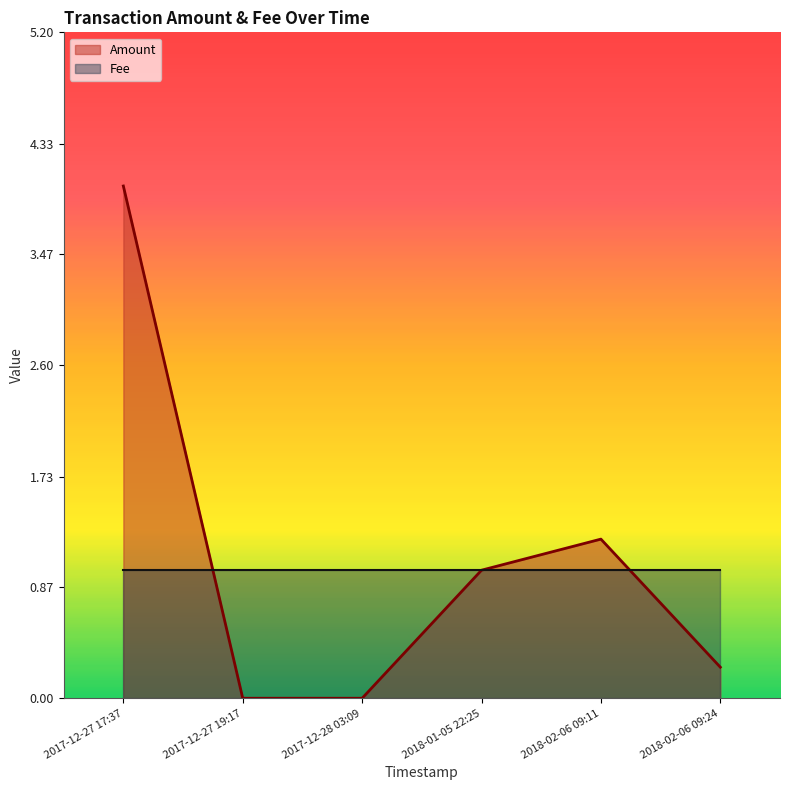

What position from the left is 2018-02-06 09:11?

5